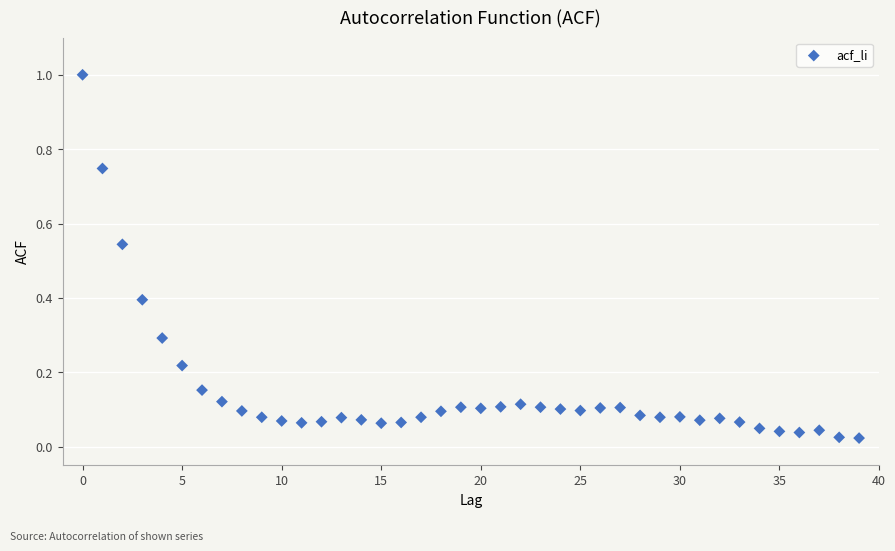

What is the range of Y values (max minus min)?

1.0